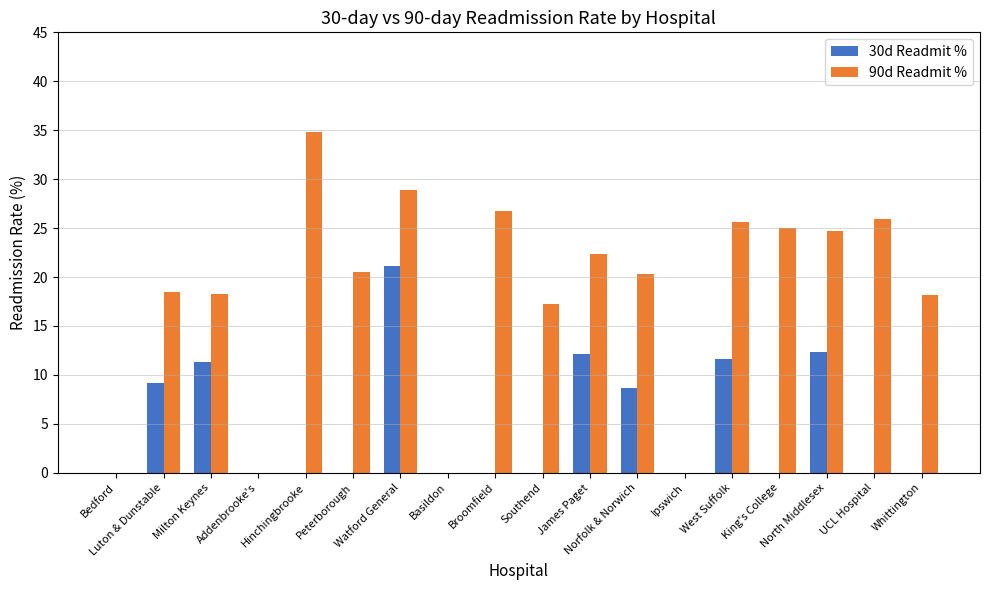

What is the highest value of the 30d Readmit % series?

21.1